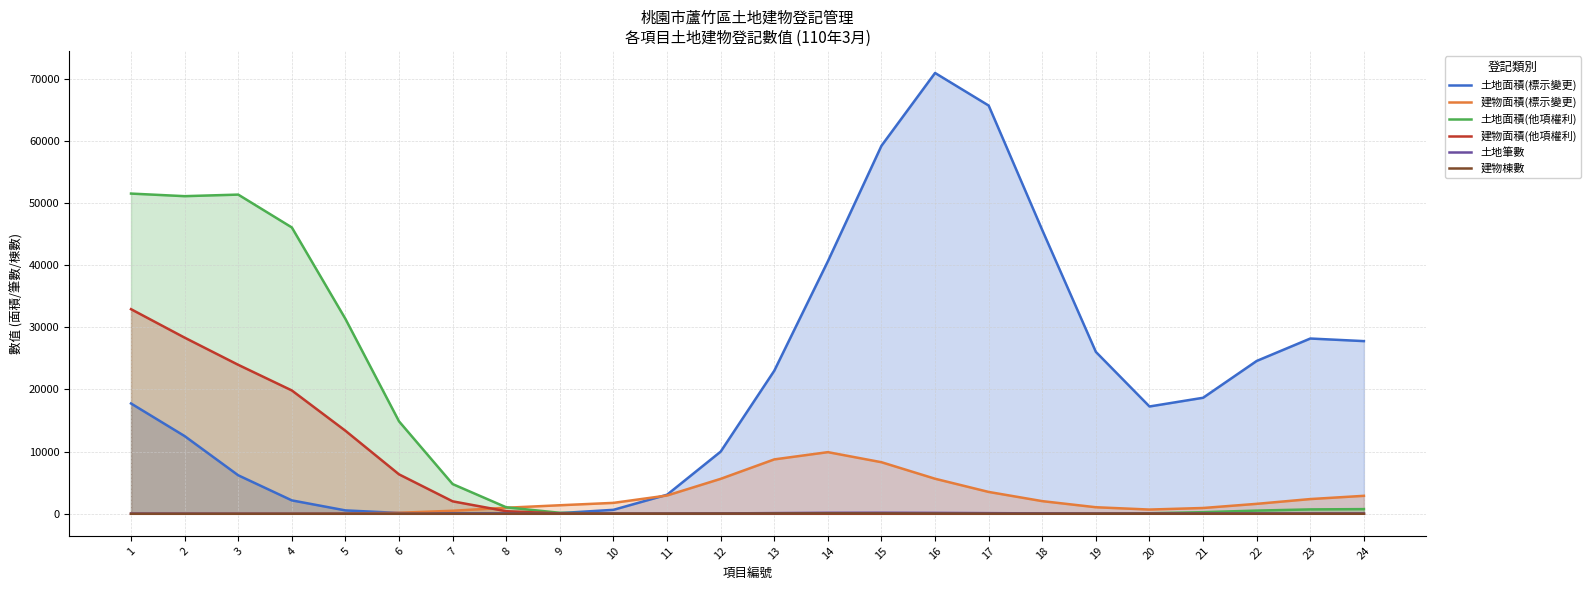

True or false: 建物棟數 has a value of 0.1 at 6.

False